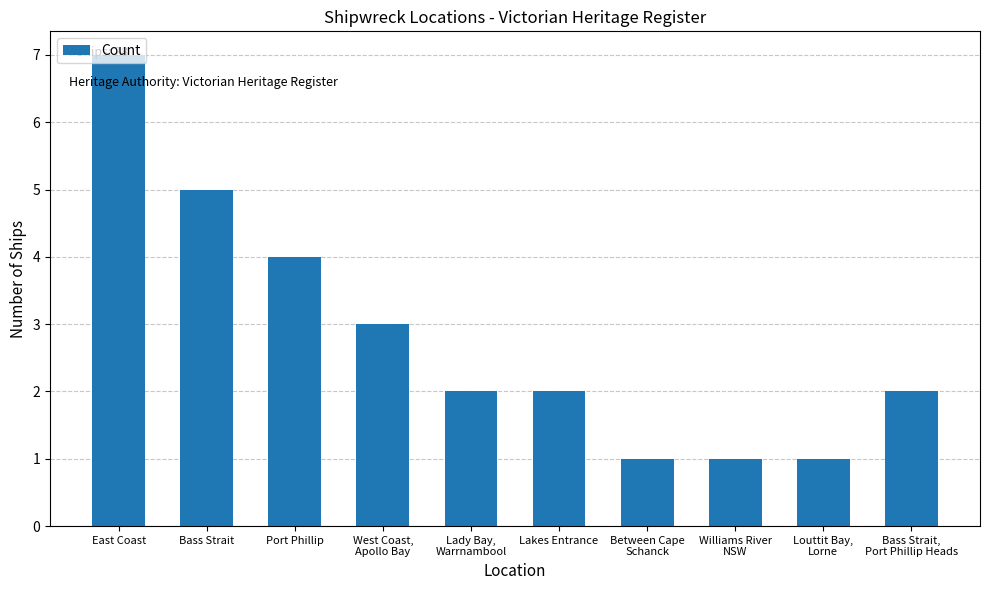

What is the ratio of the value at West Coast,
Apollo Bay to the value at Lady Bay,
Warrnambool?

1.5